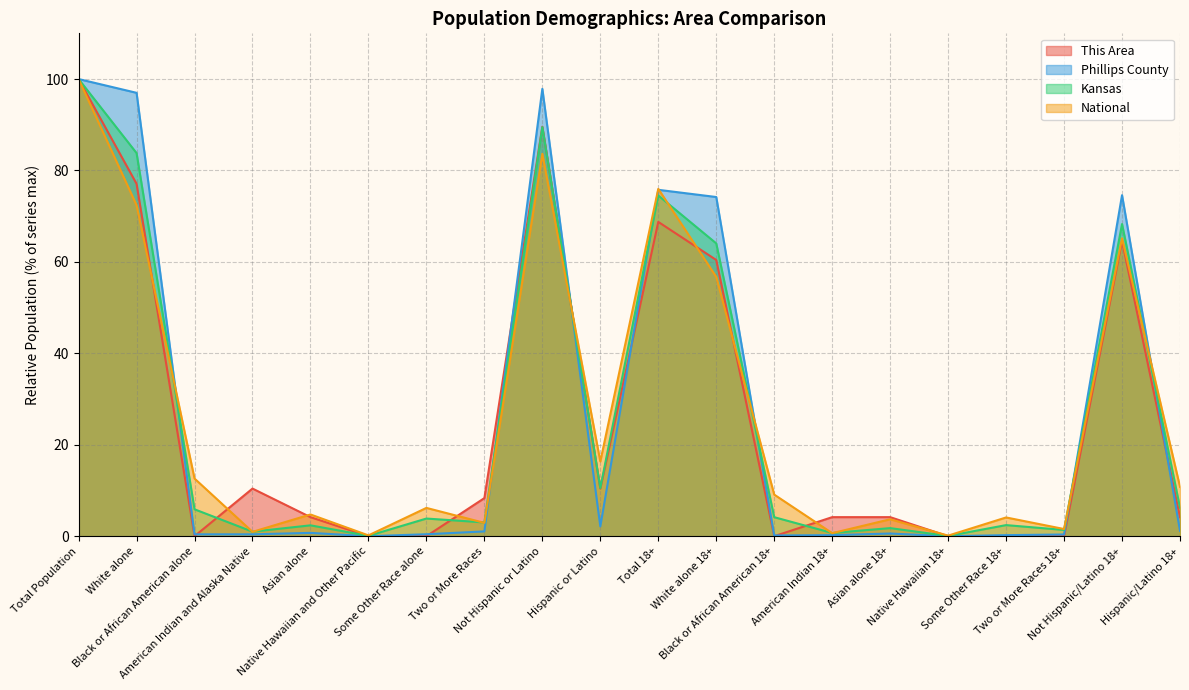

At which category does Phillips County reach its first local peak?

Asian alone